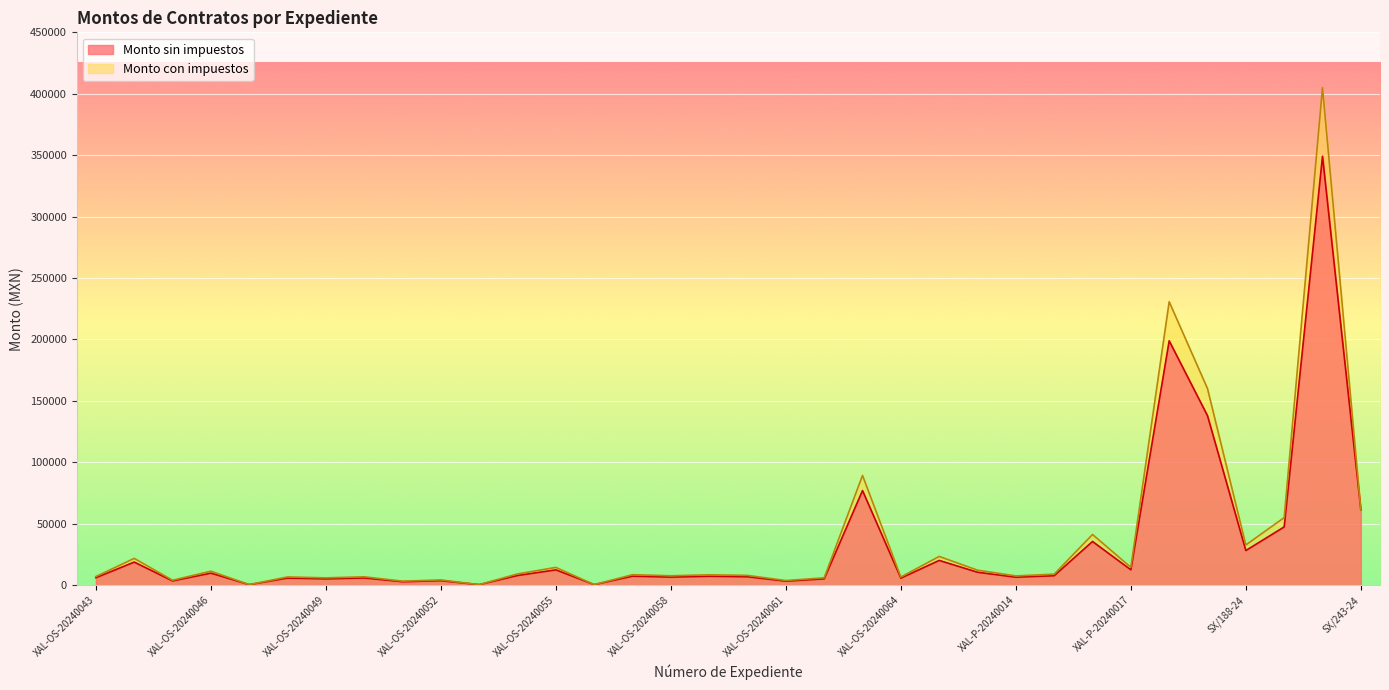

What is the maximum value for Monto sin impuestos?

349133.8